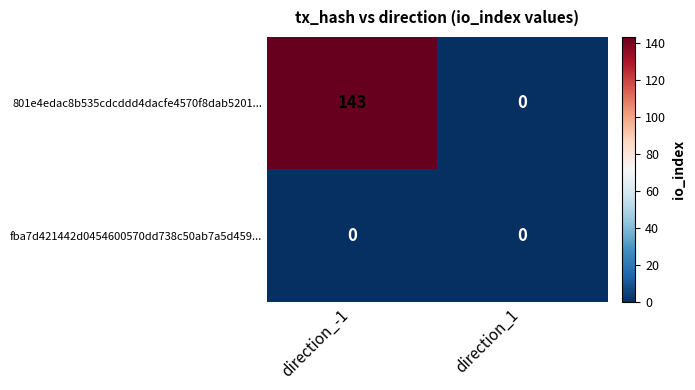

Rank the series by their average value, from lowest to highest.

fba7d421442d0454600570dd738c50ab7a5d459..., 801e4edac8b535cdcddd4dacfe4570f8dab5201...